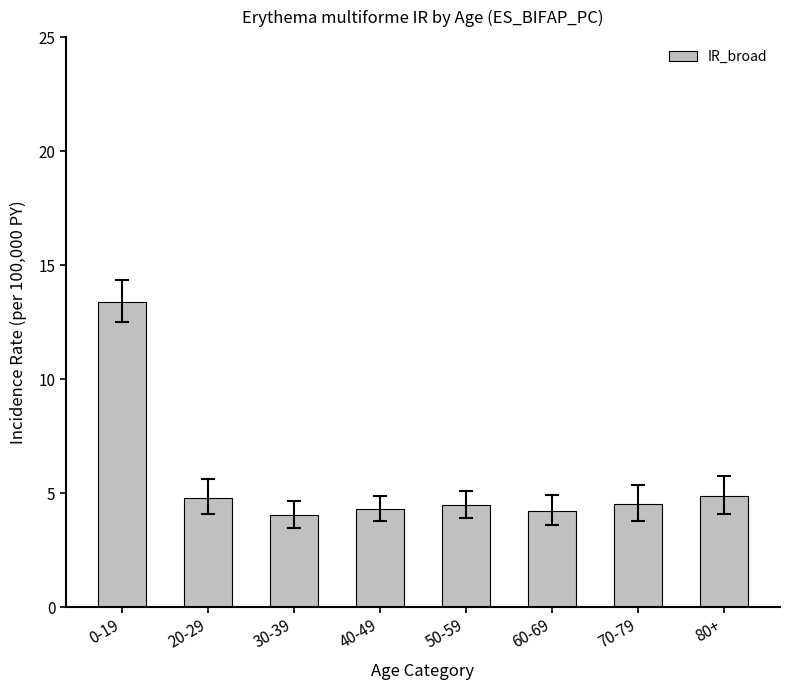

What is the label of the 2nd bar from the left?

20-29